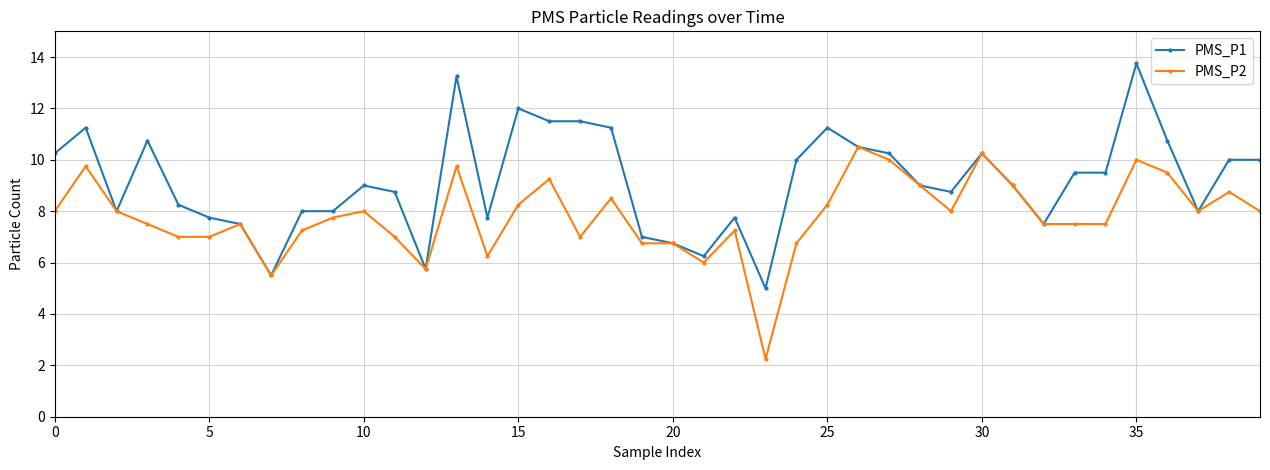

True or false: PMS_P2 has more than 1 interior local peaks.

True